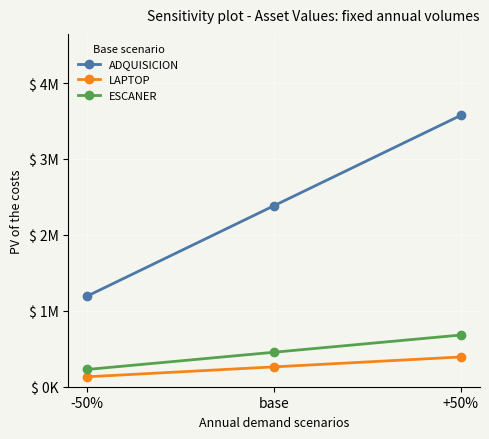

True or false: ESCANER has a value of 906720.3 at +50%.

False